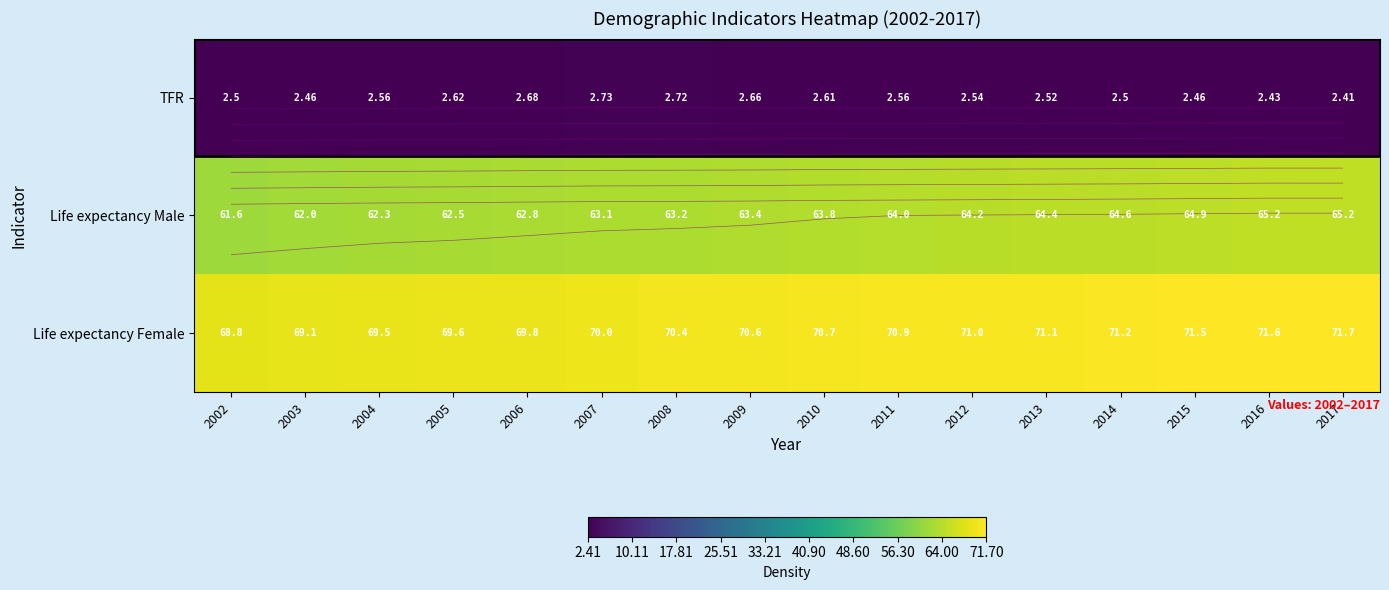

Read the Life expectancy Female value at 2017.

71.7